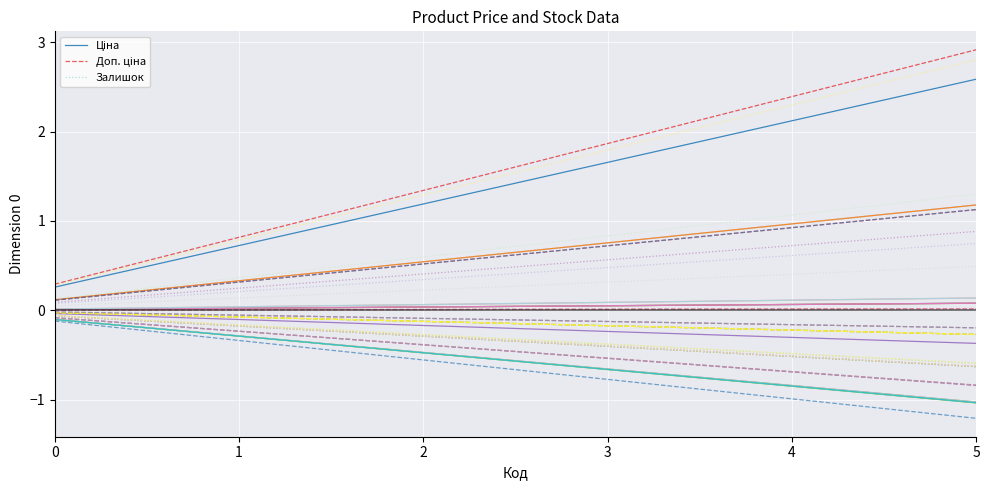

At 2, list the series in order from largest to smallest.

Доп. ціна, Ціна, Залишок